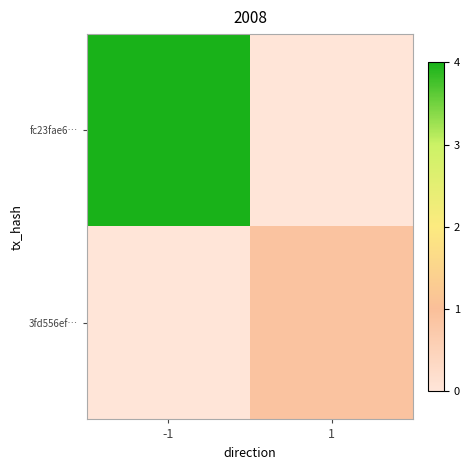

Which has a higher value, 1 or -1?

-1